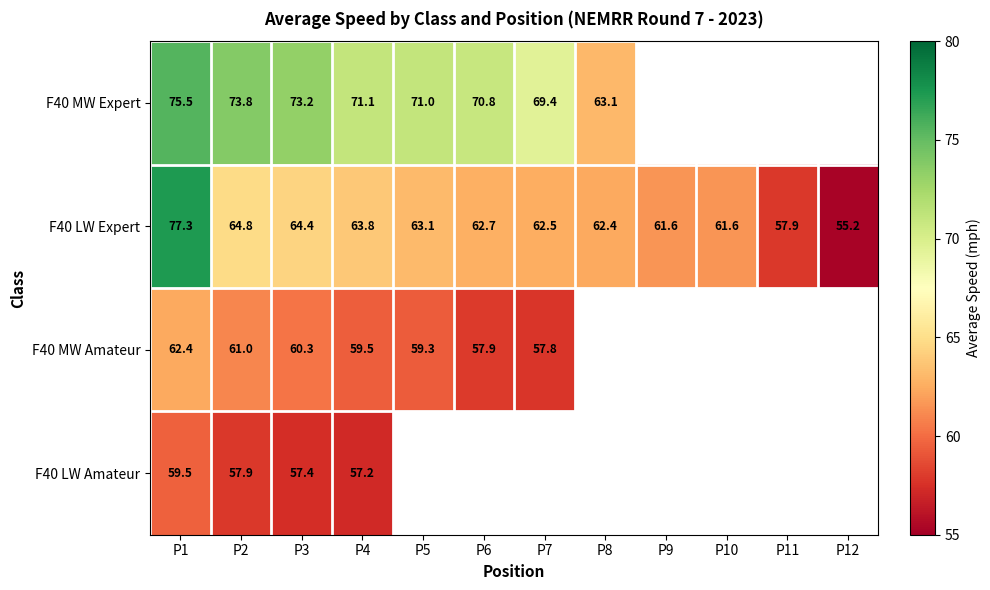

At which category does the chart reach its minimum across all series?

P12